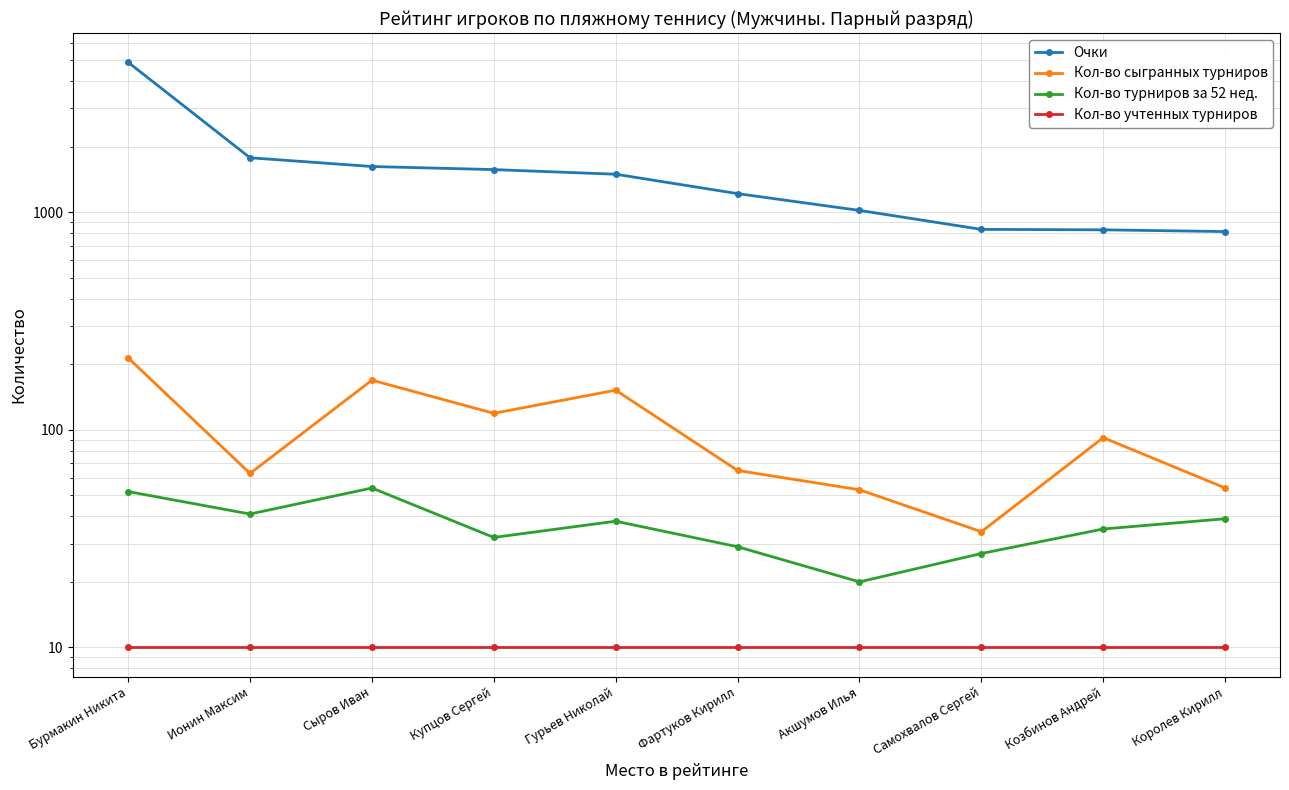

True or false: Кол-во учтенных турниров has a value of 4 at Бурмакин Никита.

False